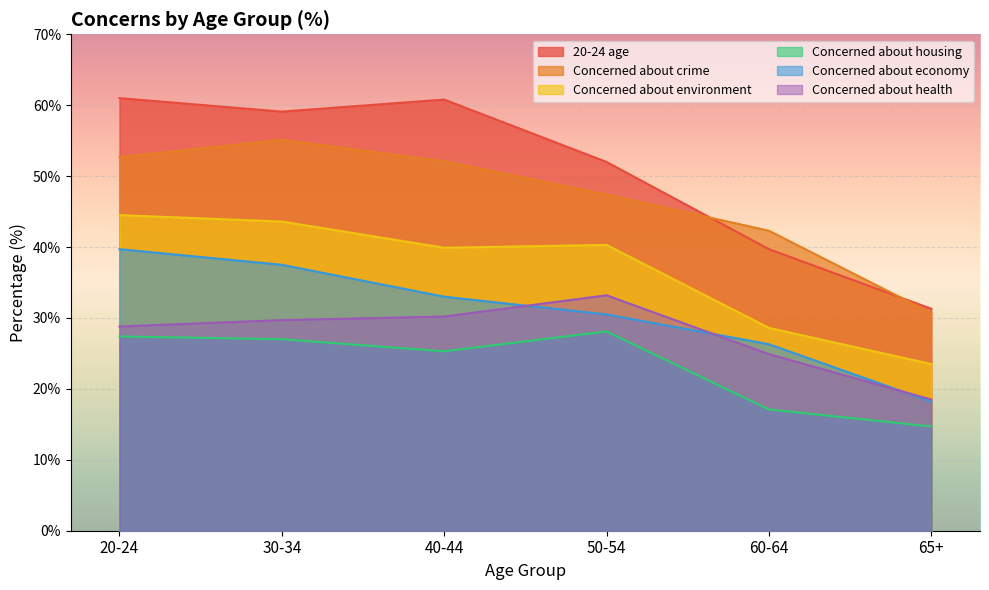

Reading left to right, extract all data points from this chart.

20-24 age: 61.0	59.1	60.8	52.0	39.7	31.3
Concerned about crime: 52.7	55.1	52.1	47.4	42.3	30.7
Concerned about environment: 44.5	43.6	39.9	40.3	28.6	23.5
Concerned about housing: 27.4	27.0	25.3	28.1	17.1	14.7
Concerned about economy: 39.7	37.5	33.0	30.5	26.3	18.2
Concerned about health: 28.8	29.7	30.2	33.2	24.9	18.5